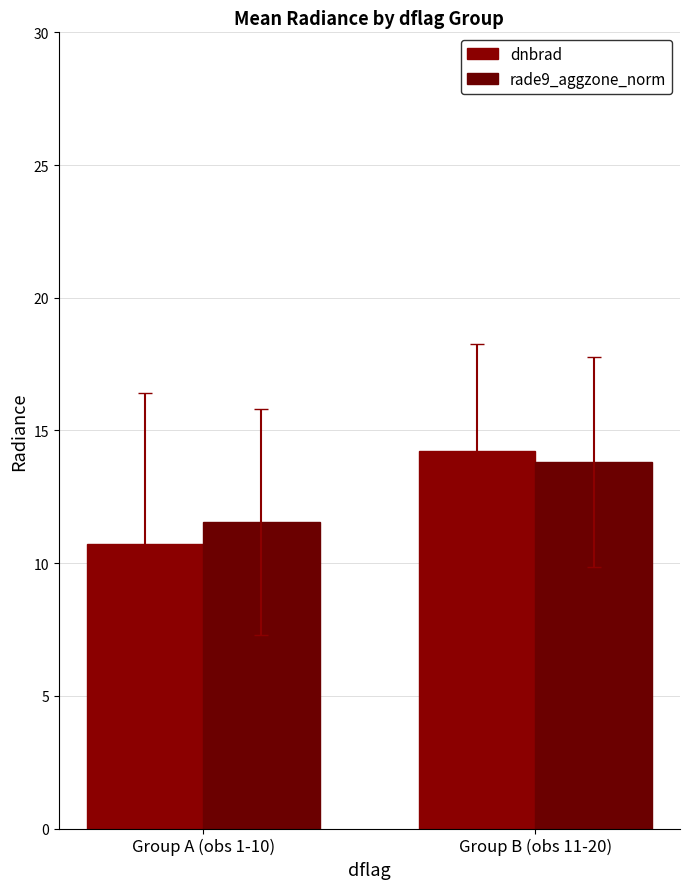

What is the sum of the dnbrad values at Group A (obs 1-10) and Group B (obs 11-20)?

25.0